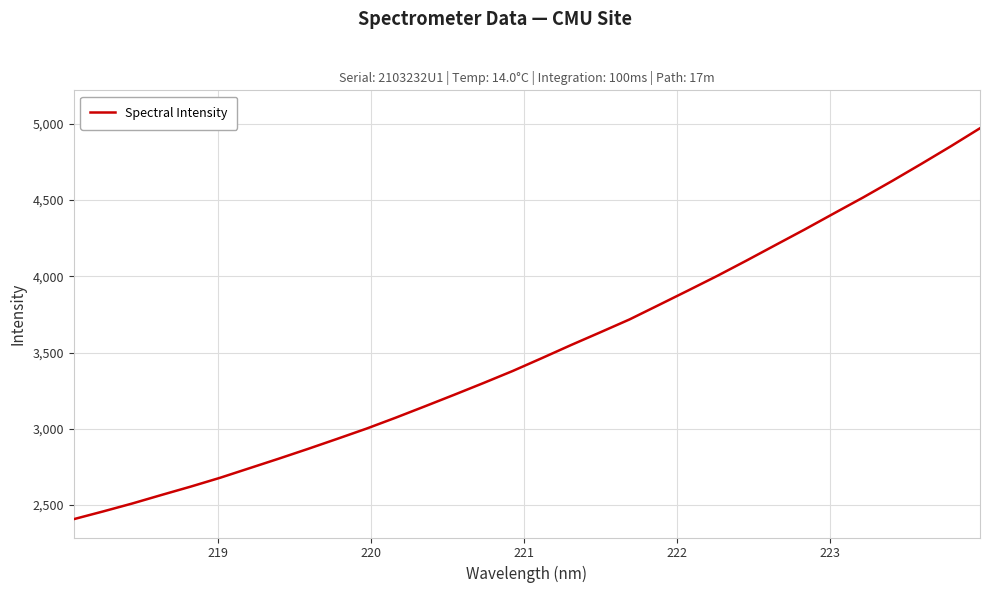

What is the greatest value displayed?

4971.0